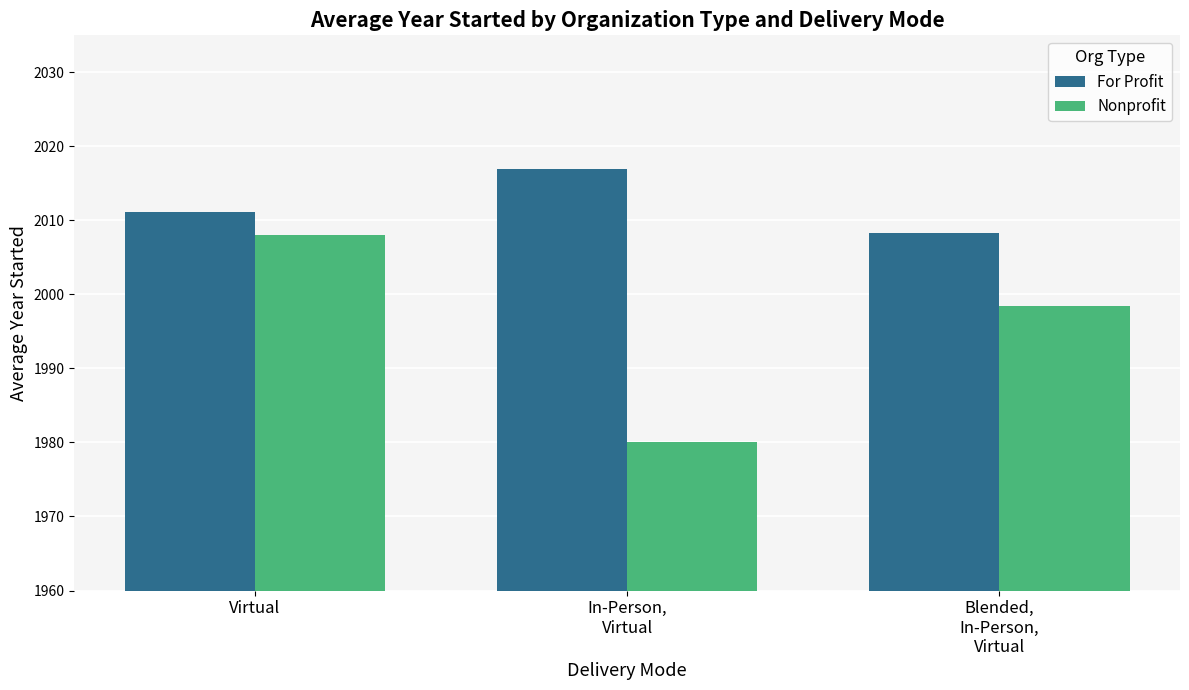

What value does the For Profit series have at Virtual?

2011.2